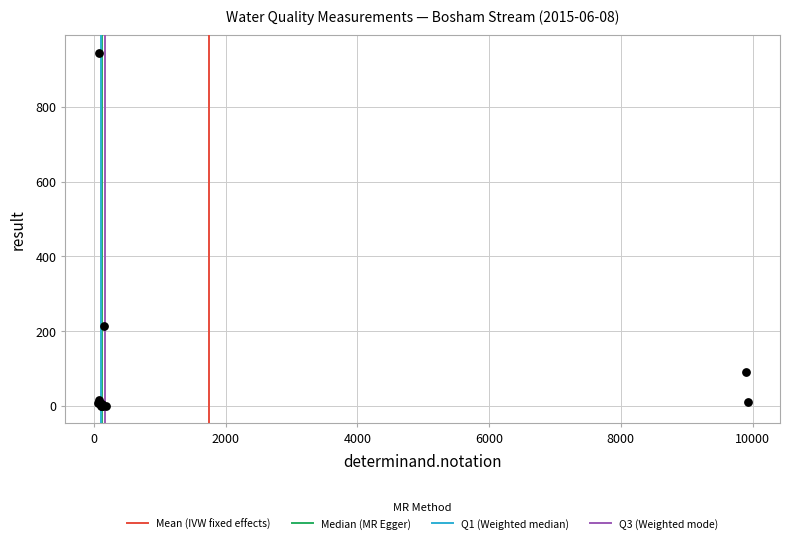

What Y value in the scatter plot is closest to 472?

213.0